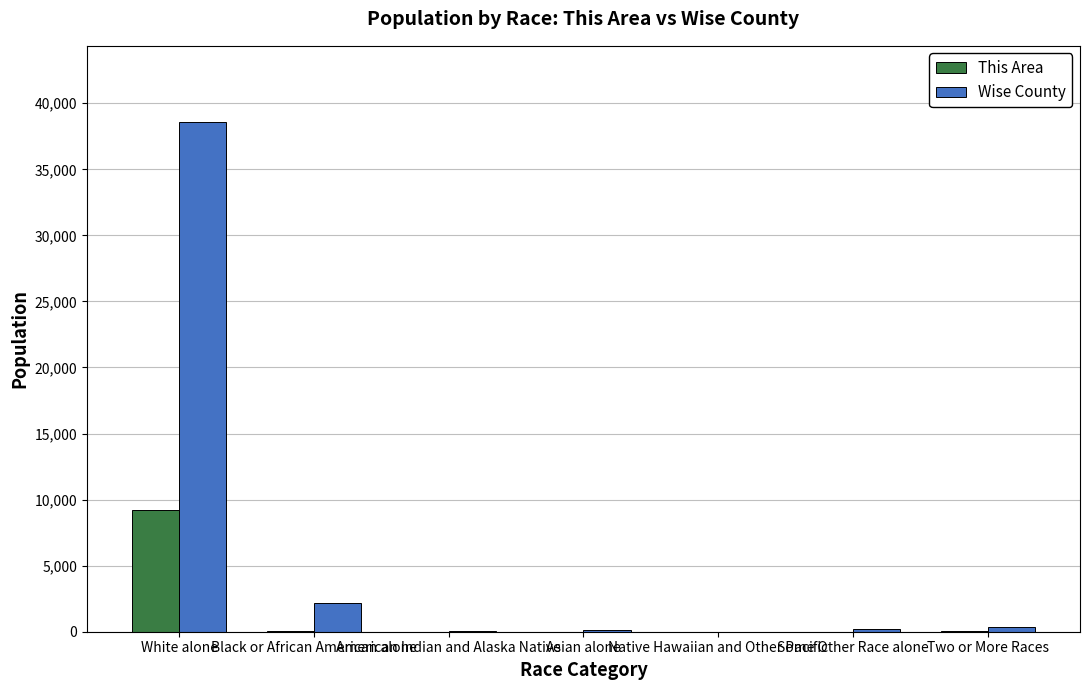

Which series has the largest total across all categories?

Wise County